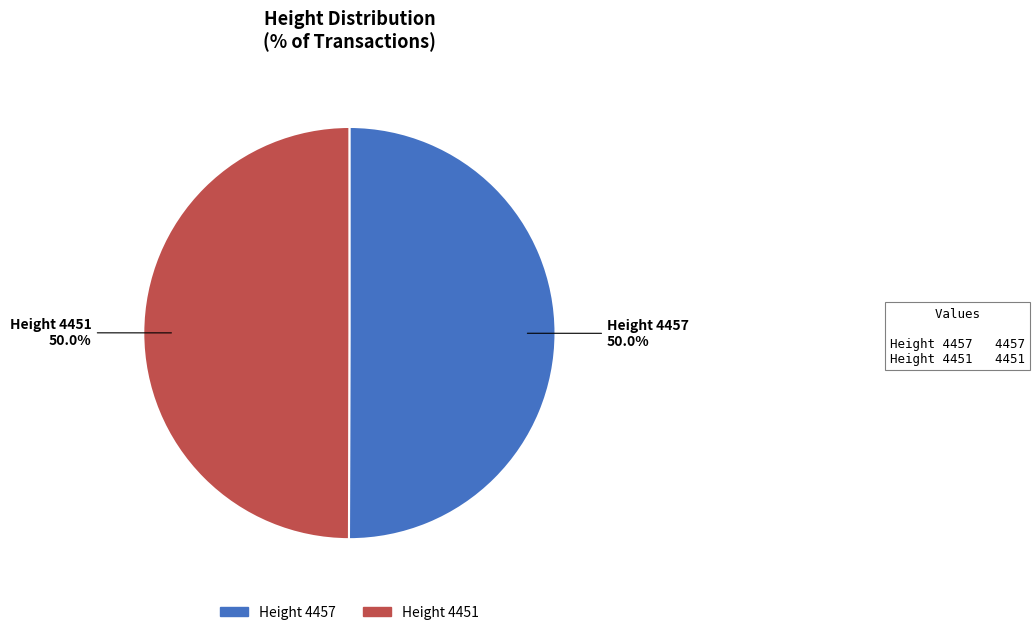

How many segments does this pie chart have?

2